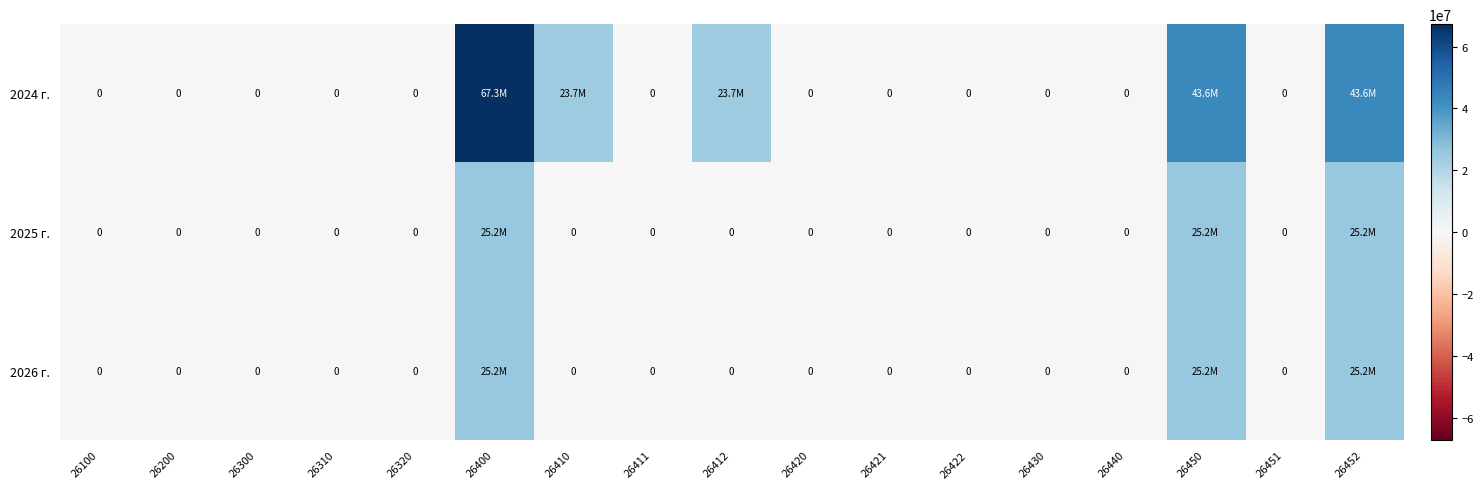

Is the value of 2025 г. at 26320 greater than the value of 2026 г. at 26320?

No